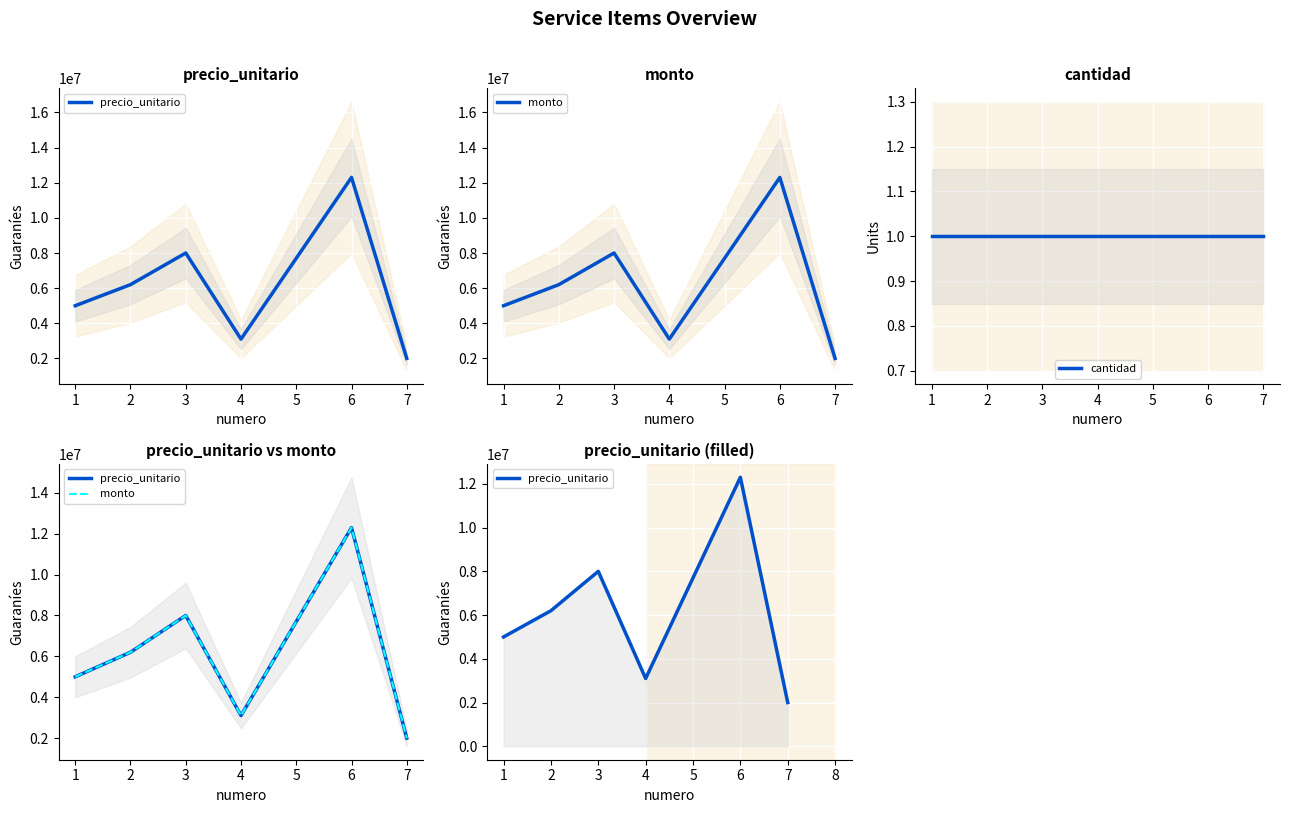

What is the difference between the precio_unitario values at 0 and 5?

3000000